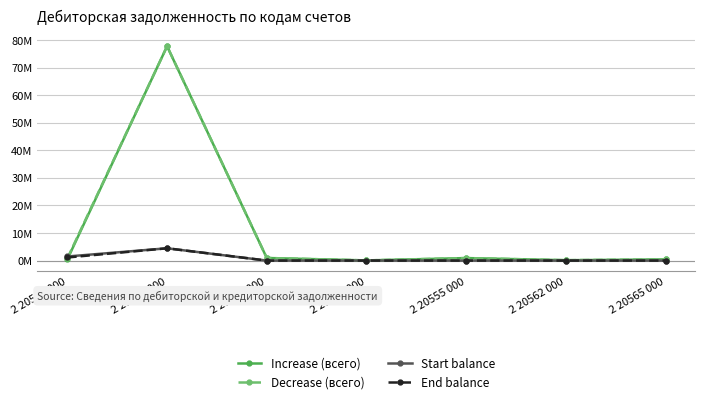

What are all the series names shown in the legend?

Increase (всего), Decrease (всего), Start balance, End balance